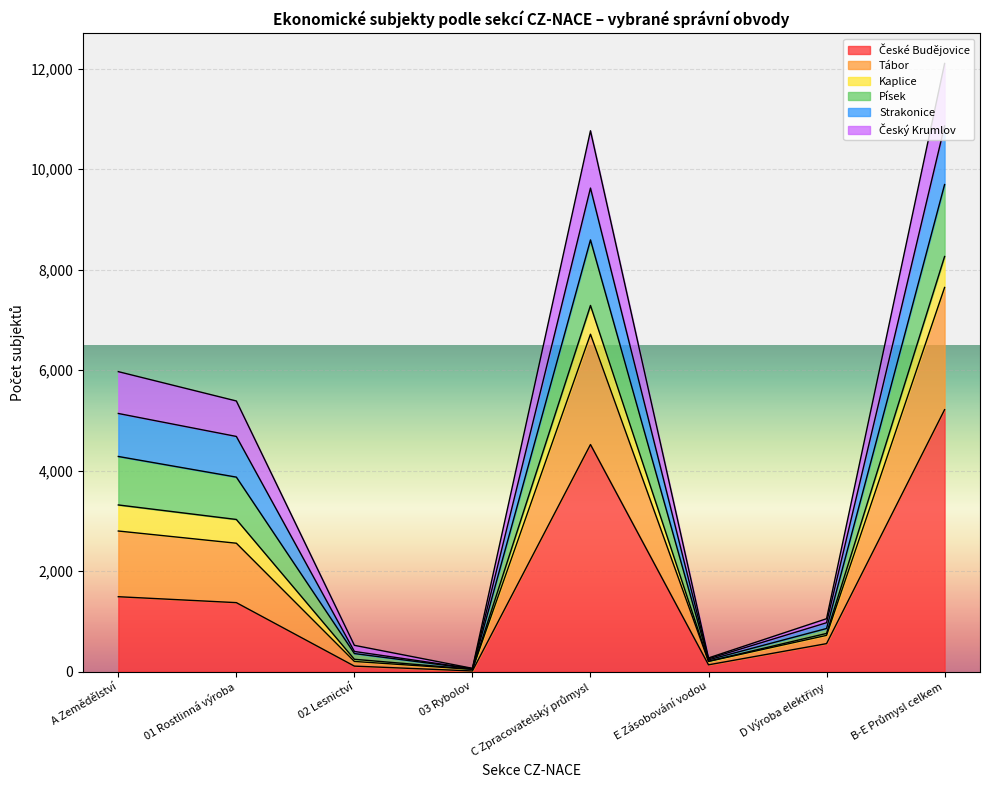

Does the chart display data point markers on the line(s)?

No